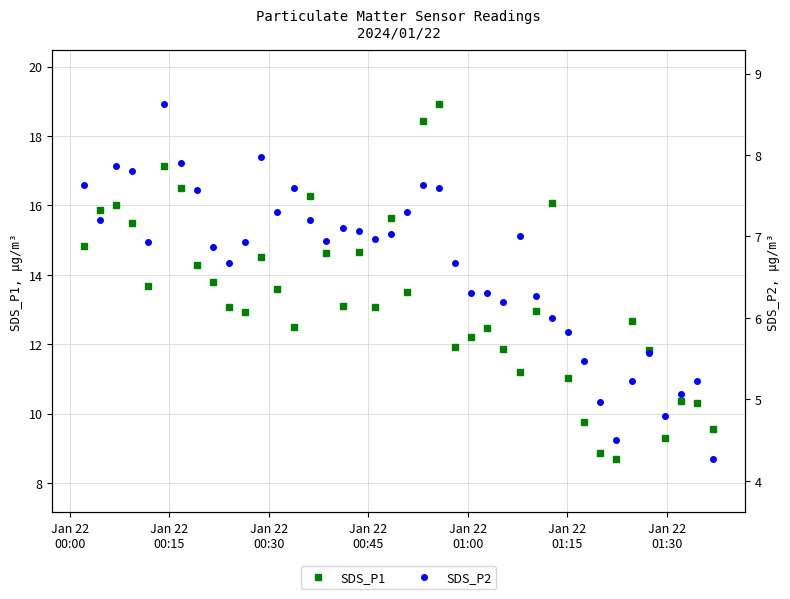

True or false: SDS_P1 has more than 2 points higher than both neighbors.

True